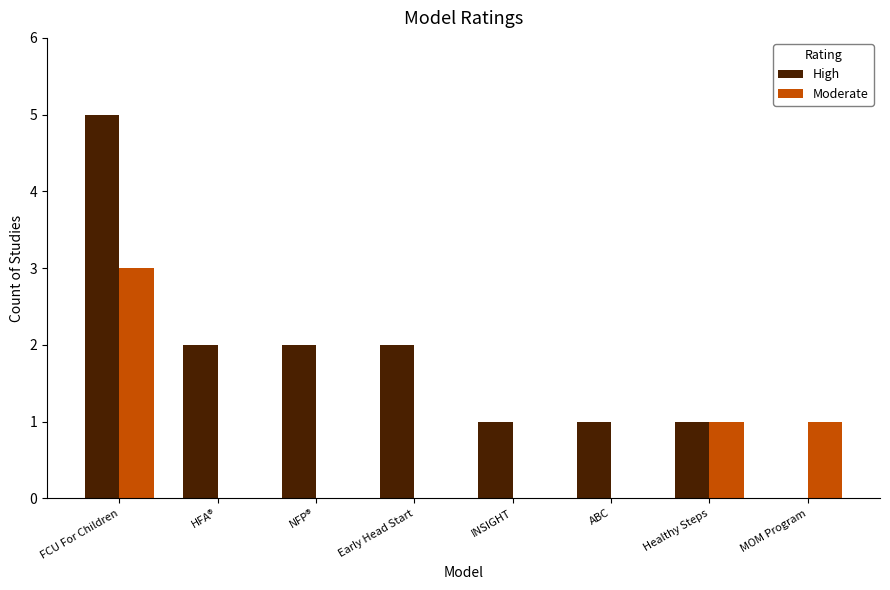

True or false: Moderate has a value of 3 at FCU For Children.

True